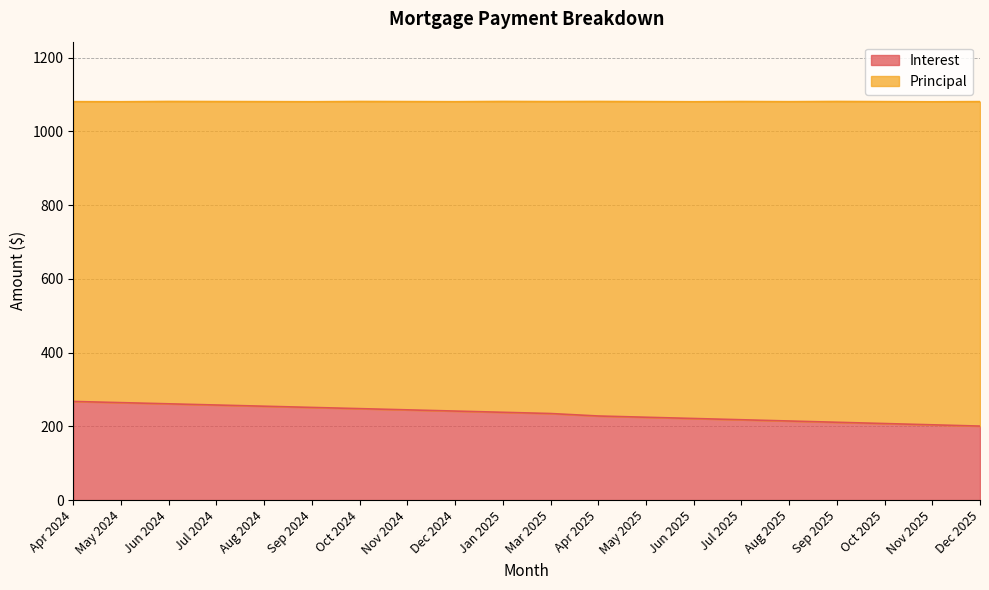

List the labels in order of value, largest first.

Apr 2024, May 2024, Jun 2024, Jul 2024, Aug 2024, Sep 2024, Oct 2024, Nov 2024, Dec 2024, Jan 2025, Mar 2025, Apr 2025, May 2025, Jun 2025, Jul 2025, Aug 2025, Sep 2025, Oct 2025, Nov 2025, Dec 2025